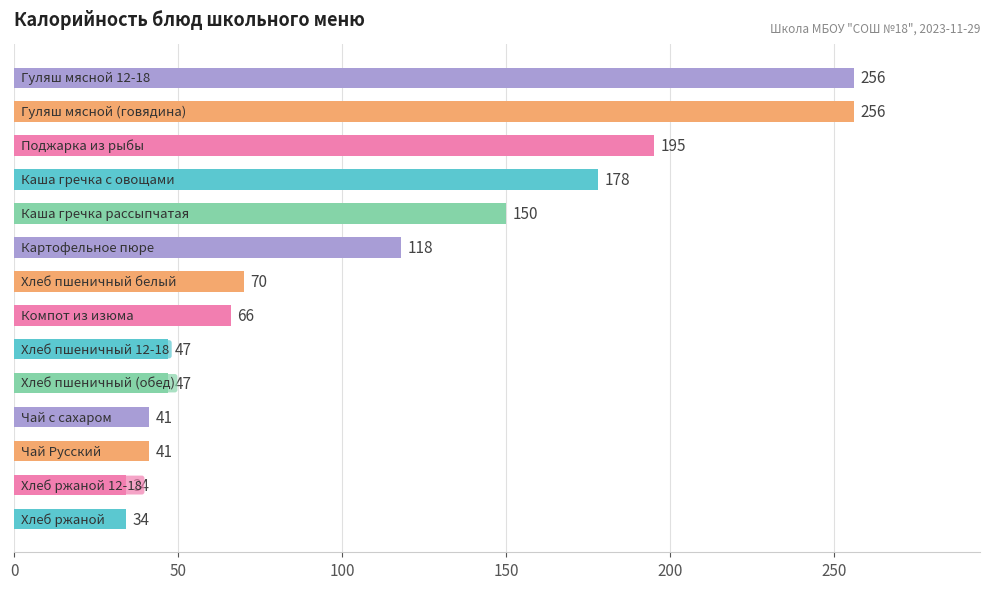

What is the difference between the maximum and minimum values?

222